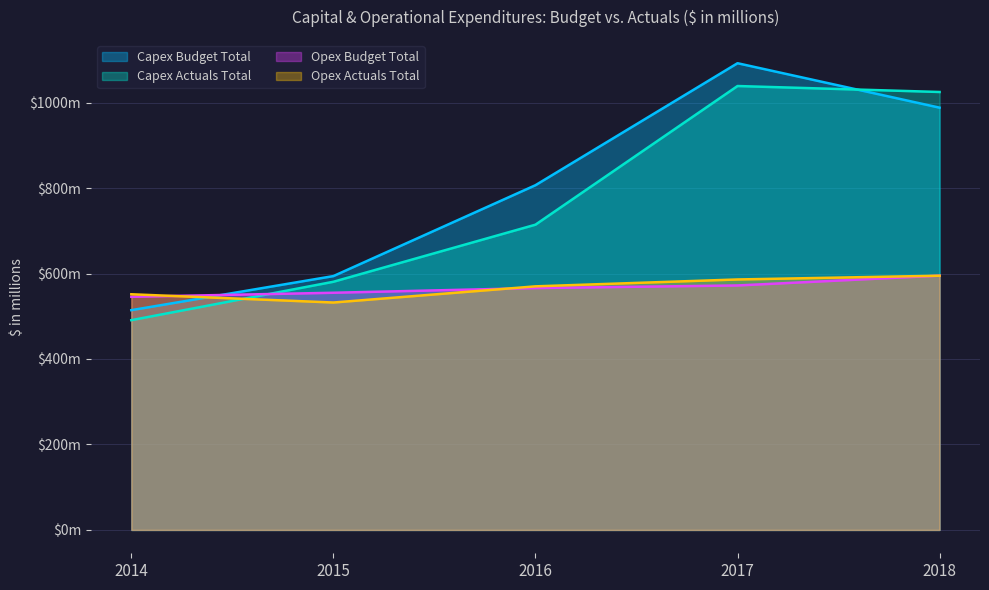

Reading left to right, list all the values displayed in this chart.

Capex Budget Total: 2014=514.3	2015=594.0	2016=806.6	2017=1092.1	2018=988.1
Capex Actuals Total: 2014=490.8	2015=580.7	2016=714.3	2017=1038.7	2018=1024.8
Opex Budget Total: 2014=545.5	2015=555.0	2016=566.0	2017=572.1	2018=595.0
Opex Actuals Total: 2014=551.5	2015=532.2	2016=570.0	2017=586.1	2018=594.9